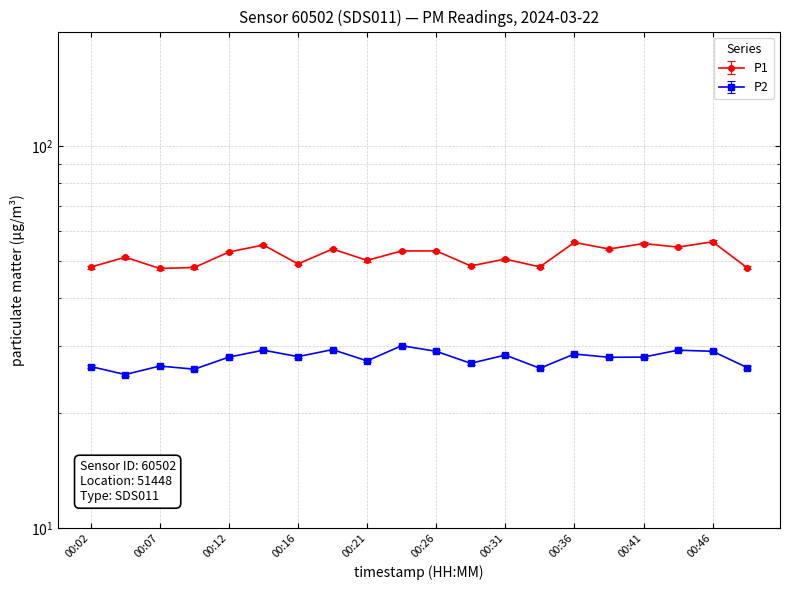

True or false: P2 and P1 cross at least once.

False